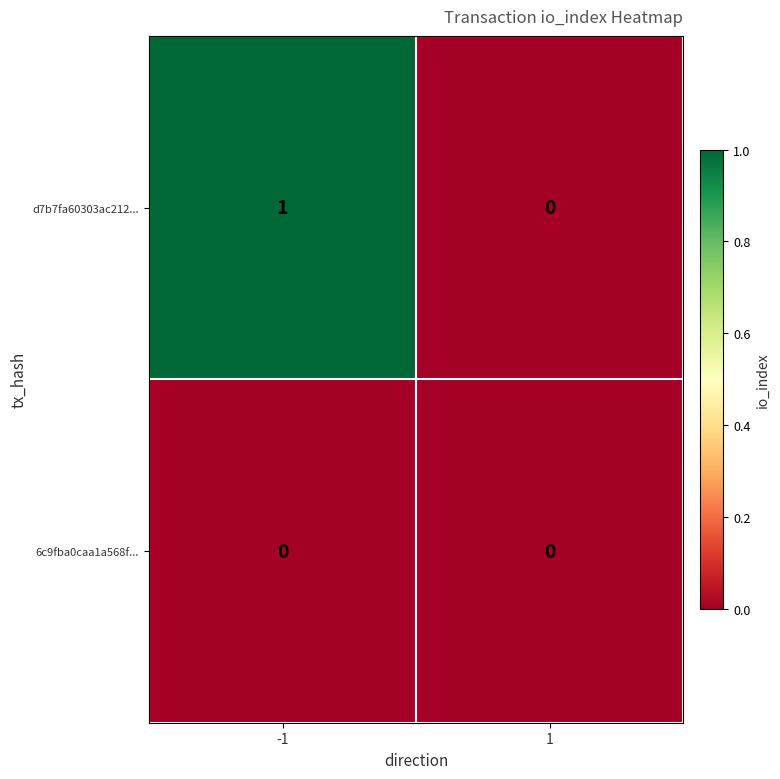

What is the total value across all series at -1?

1